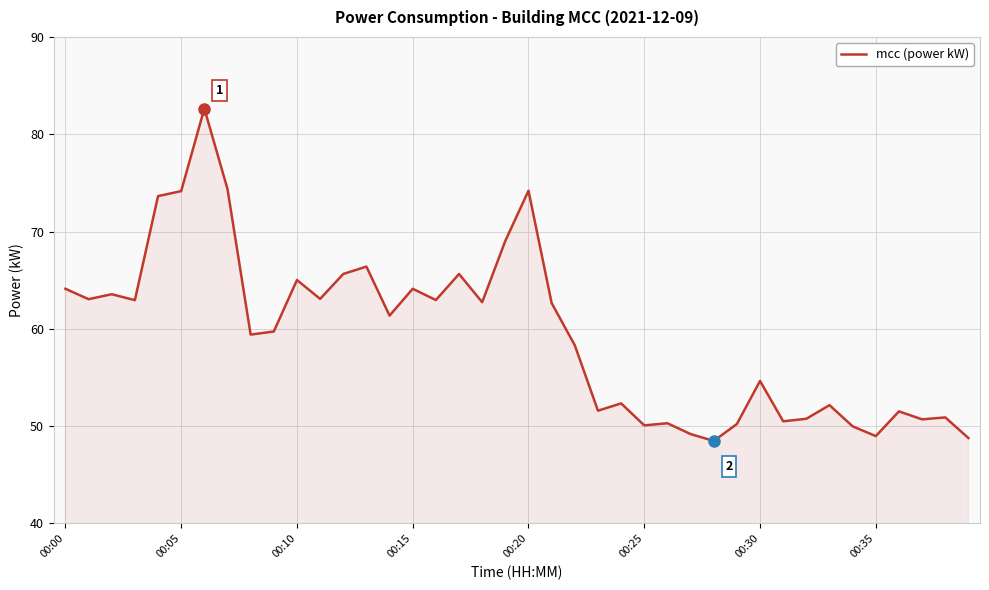

How many lines are shown in the chart?

1